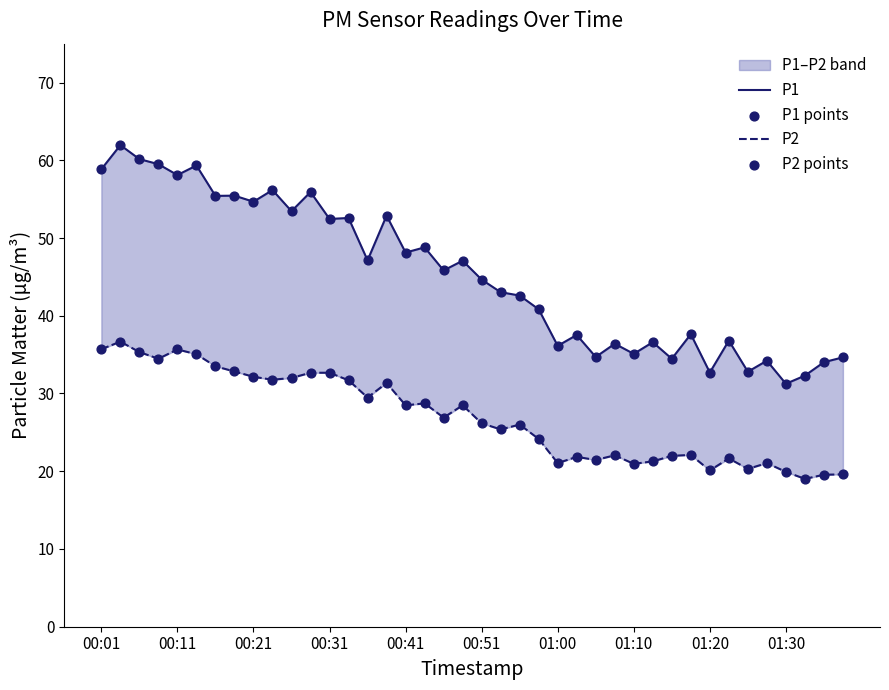

Which series reaches the maximum Y coordinate?

P1